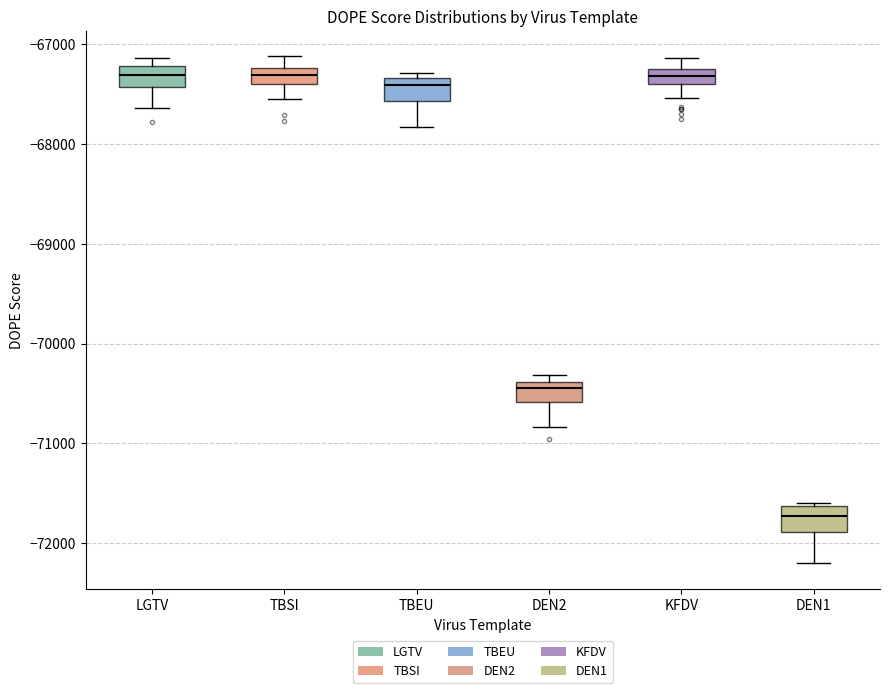

Where does the lower whisker of the box for TBSI end on the y-axis? The values are not printed on the chart, so give them approximately, as read against the axis.

-67600